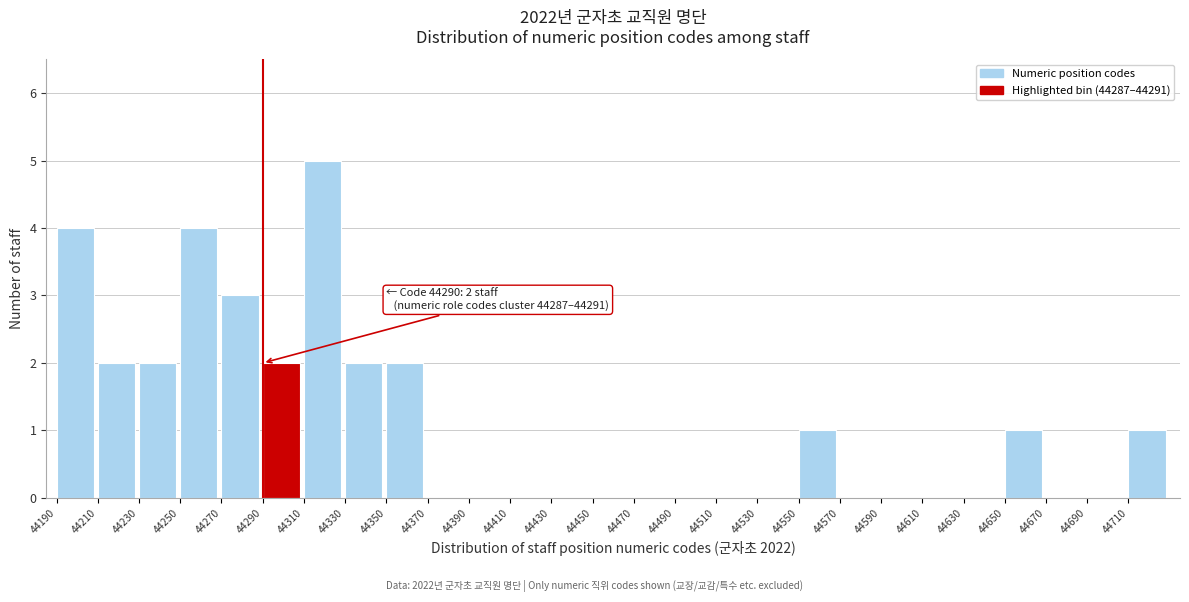

Which range on the x-axis has the tallest bar?

44310 to 44330